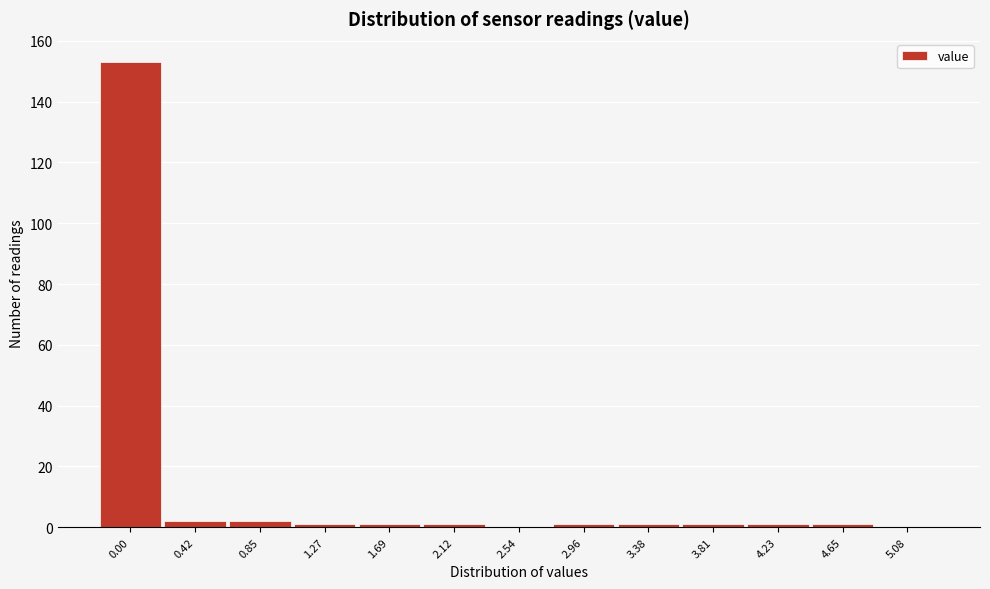

Reading right to left, transcribe all the data shown in this chart.

5.08=0	4.65=1	4.23=1	3.81=1	3.38=1	2.96=1	2.54=0	2.12=1	1.69=1	1.27=1	0.85=2	0.42=2	0.00=153